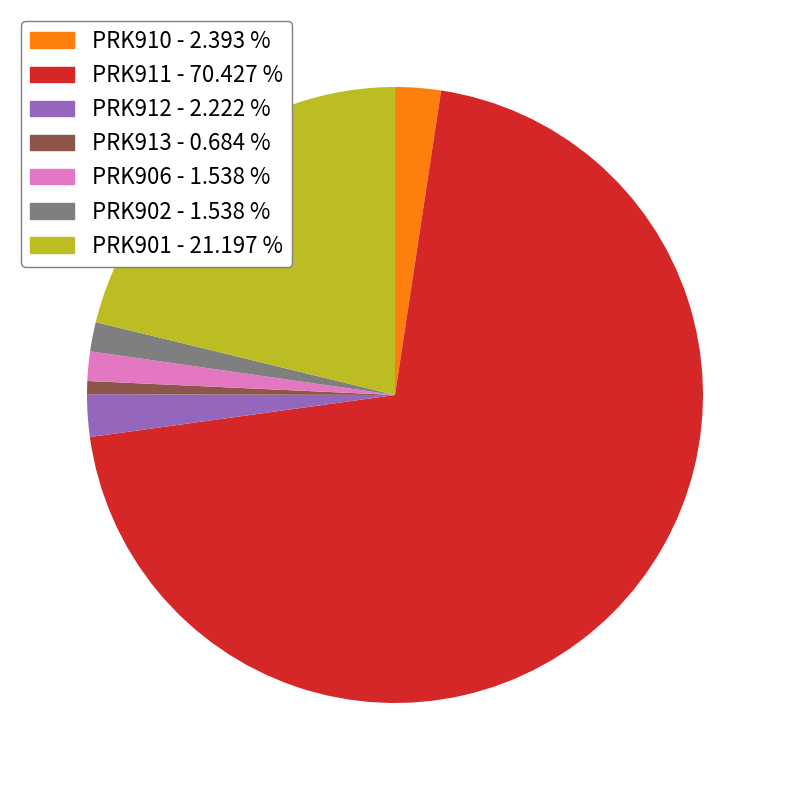

What is the ratio of the value at PRK901 - 21.197 % to the value at PRK902 - 1.538 %?

13.8